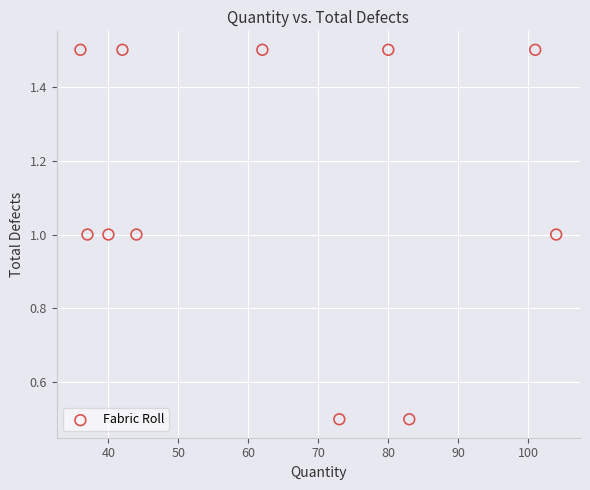

What is the range of X values (max minus min)?

68.0